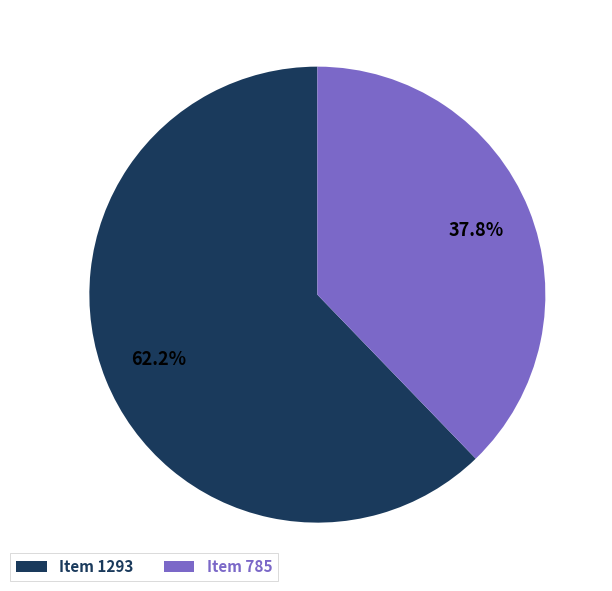

Rank the categories by value from highest to lowest.

Item 1293, Item 785